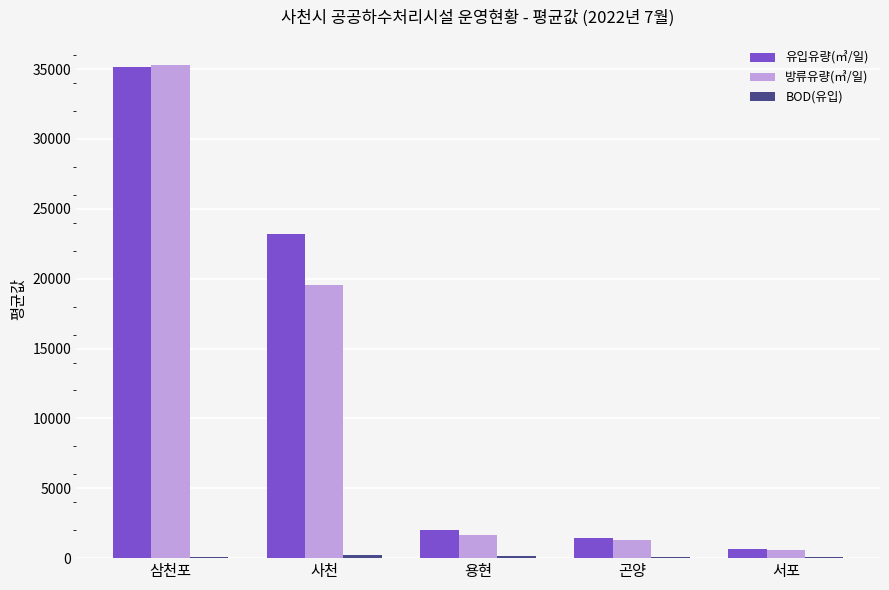

The value of 방류유량(㎥/일) at 용현 is 1677.6. True or false?

True